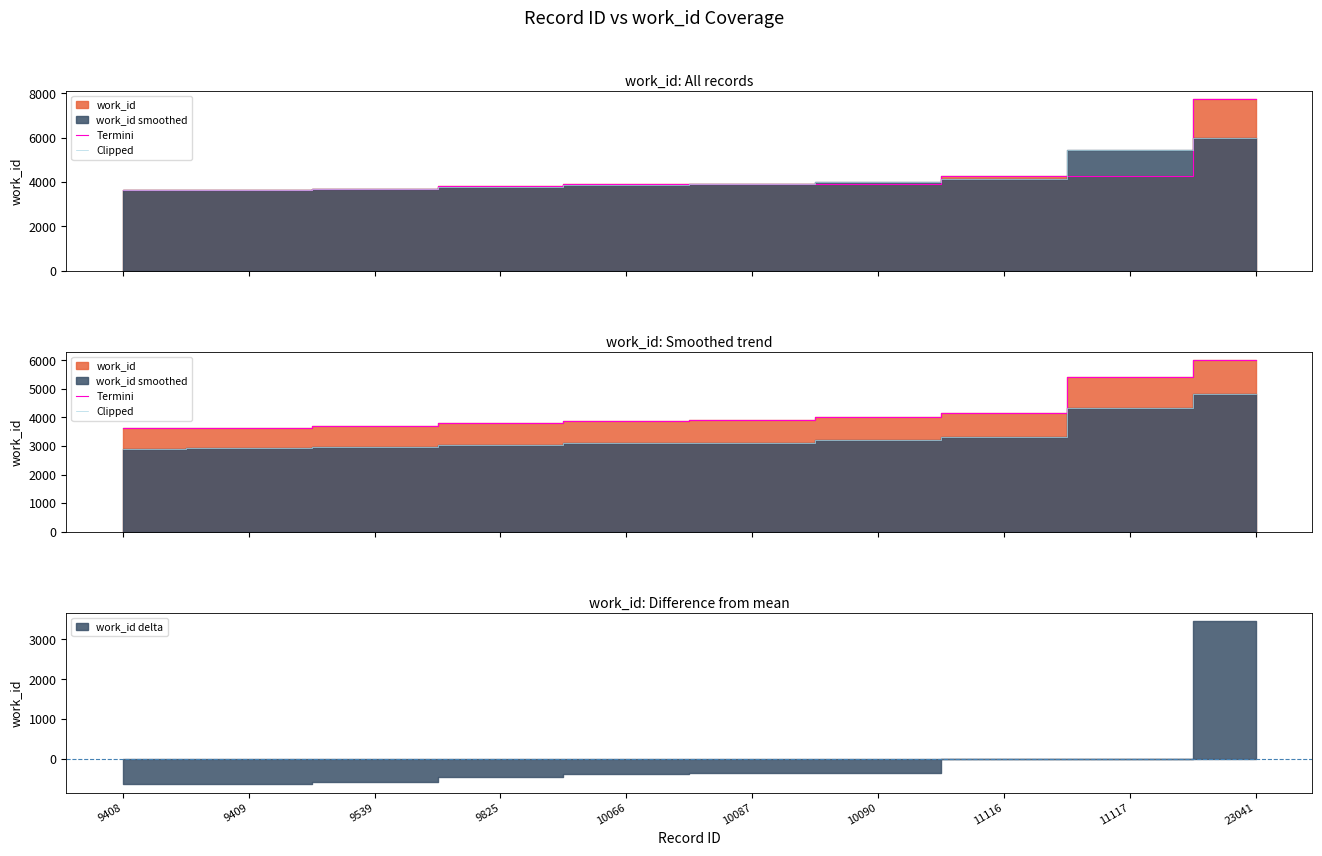

Rank the series by their average value, from highest to lowest.

Termini, Clipped